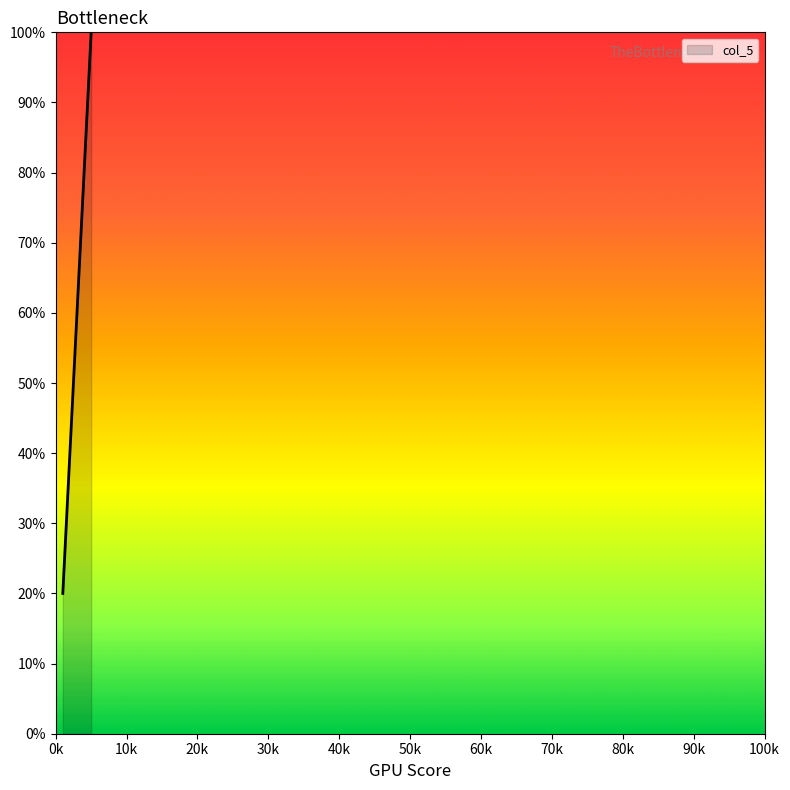

What is the maximum value shown in the chart?

100